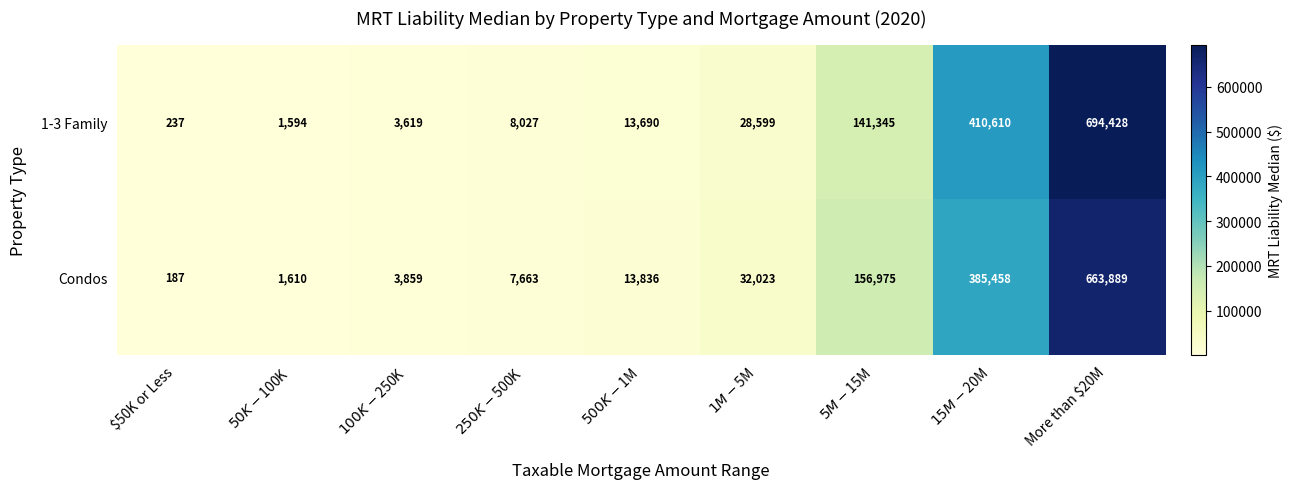

What is the difference between the maximum and second lowest values in the Condos series?

662279